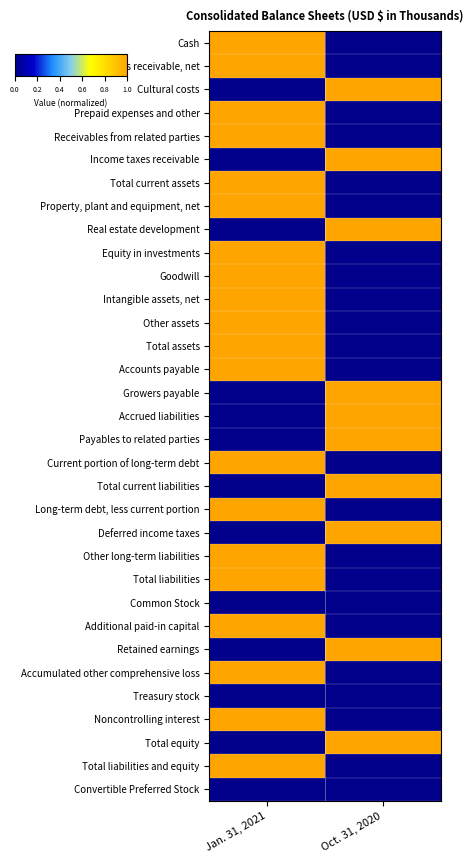

Reading left to right, extract all data points from this chart.

Cash: Jan. 31, 2021=1	Oct. 31, 2020=0
Accounts receivable, net: Jan. 31, 2021=1	Oct. 31, 2020=0
Cultural costs: Jan. 31, 2021=0	Oct. 31, 2020=1
Prepaid expenses and other: Jan. 31, 2021=1	Oct. 31, 2020=0
Receivables from related parties: Jan. 31, 2021=1	Oct. 31, 2020=0
Income taxes receivable: Jan. 31, 2021=0	Oct. 31, 2020=1
Total current assets: Jan. 31, 2021=1	Oct. 31, 2020=0
Property, plant and equipment, net: Jan. 31, 2021=1	Oct. 31, 2020=0
Real estate development: Jan. 31, 2021=0	Oct. 31, 2020=1
Equity in investments: Jan. 31, 2021=1	Oct. 31, 2020=0
Goodwill: Jan. 31, 2021=1	Oct. 31, 2020=0
Intangible assets, net: Jan. 31, 2021=1	Oct. 31, 2020=0
Other assets: Jan. 31, 2021=1	Oct. 31, 2020=0
Total assets: Jan. 31, 2021=1	Oct. 31, 2020=0
Accounts payable: Jan. 31, 2021=1	Oct. 31, 2020=0
Growers payable: Jan. 31, 2021=0	Oct. 31, 2020=1
Accrued liabilities: Jan. 31, 2021=0	Oct. 31, 2020=1
Payables to related parties: Jan. 31, 2021=0	Oct. 31, 2020=1
Current portion of long-term debt: Jan. 31, 2021=1	Oct. 31, 2020=0
Total current liabilities: Jan. 31, 2021=0	Oct. 31, 2020=1
Long-term debt, less current portion: Jan. 31, 2021=1	Oct. 31, 2020=0
Deferred income taxes: Jan. 31, 2021=0	Oct. 31, 2020=1
Other long-term liabilities: Jan. 31, 2021=1	Oct. 31, 2020=0
Total liabilities: Jan. 31, 2021=1	Oct. 31, 2020=0
Common Stock: Jan. 31, 2021=0	Oct. 31, 2020=0
Additional paid-in capital: Jan. 31, 2021=1	Oct. 31, 2020=0
Retained earnings: Jan. 31, 2021=0	Oct. 31, 2020=1
Accumulated other comprehensive loss: Jan. 31, 2021=1	Oct. 31, 2020=0
Treasury stock: Jan. 31, 2021=0	Oct. 31, 2020=0
Noncontrolling interest: Jan. 31, 2021=1	Oct. 31, 2020=0
Total equity: Jan. 31, 2021=0	Oct. 31, 2020=1
Total liabilities and equity: Jan. 31, 2021=1	Oct. 31, 2020=0
Convertible Preferred Stock: Jan. 31, 2021=0	Oct. 31, 2020=0